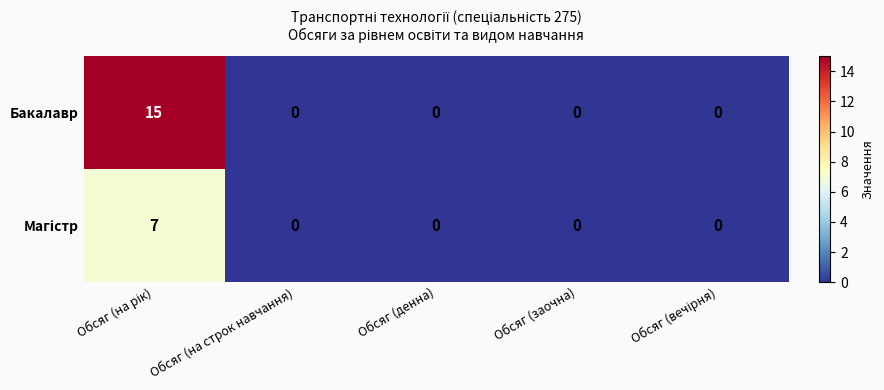

Is it true that Бакалавр equals -7 at Обсяг (заочна)?

False